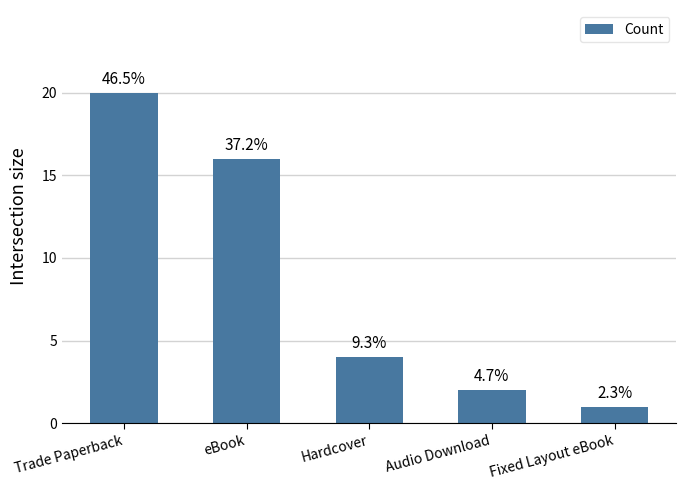

What is the maximum value shown in the chart?

20